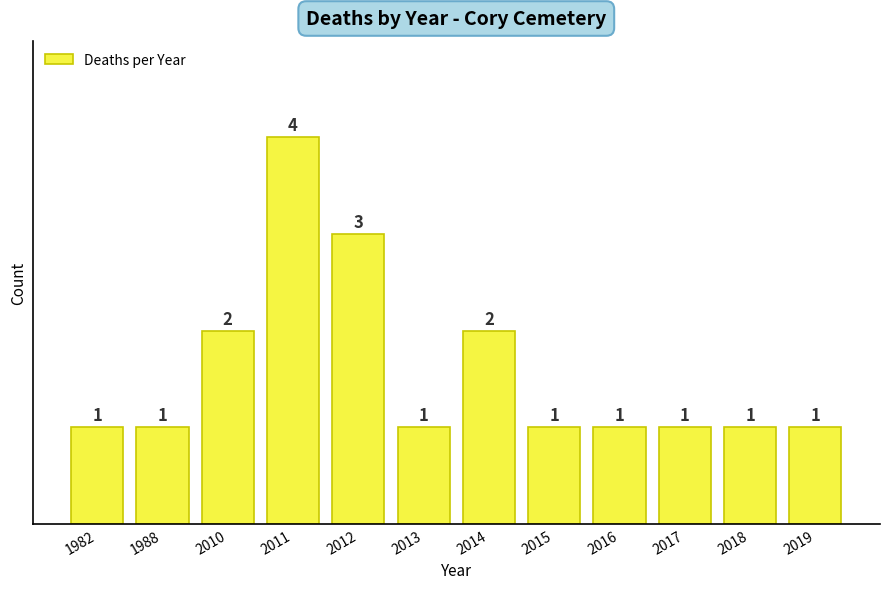

The chart shows a value of 3 at 2010. True or false?

False